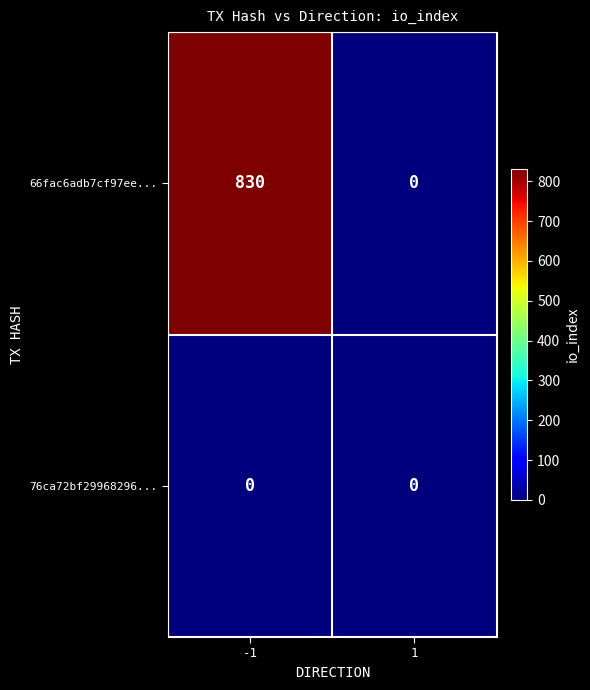

What is the total value across all series at -1?

830